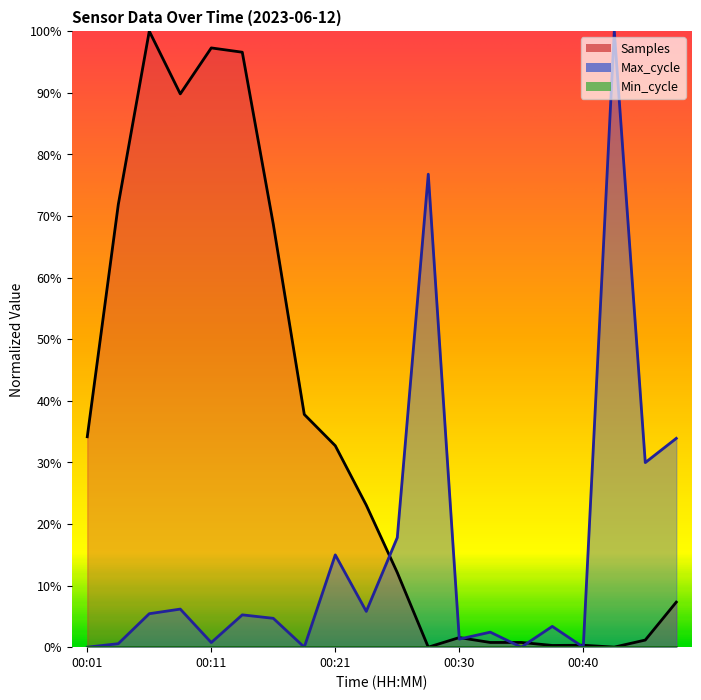

At which category is the sum across all series the highest?

00:06